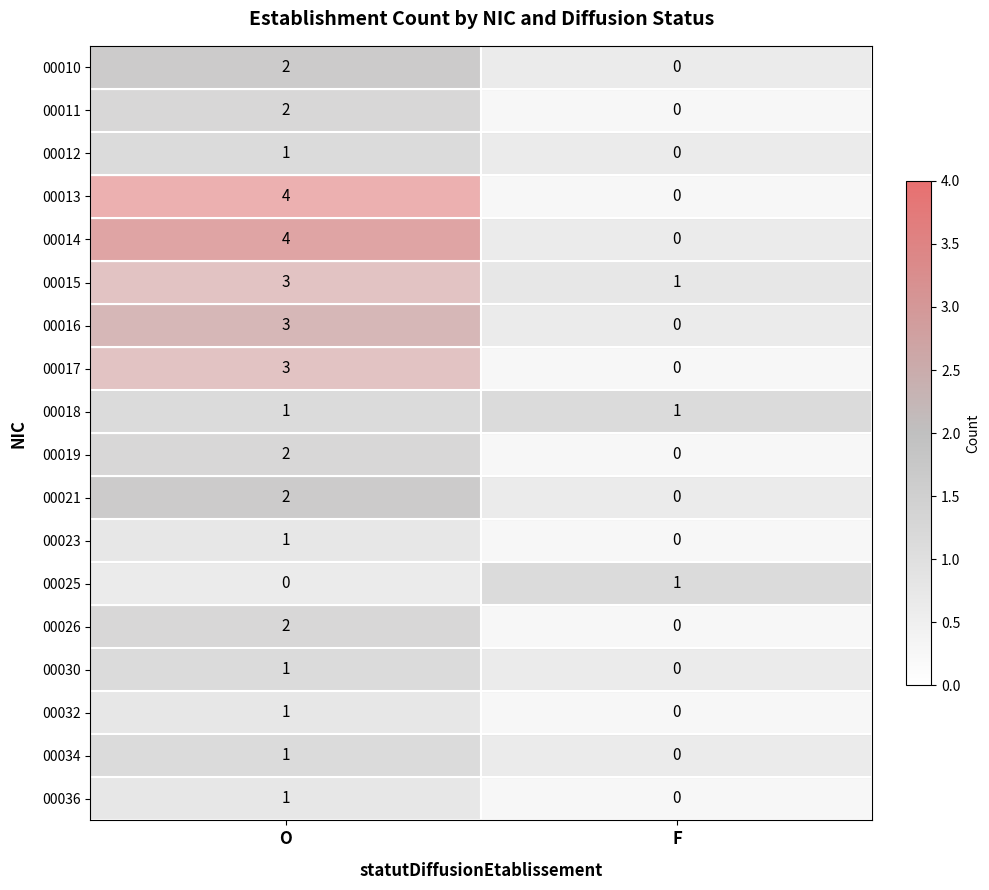

What is the total value across all series at F?

3